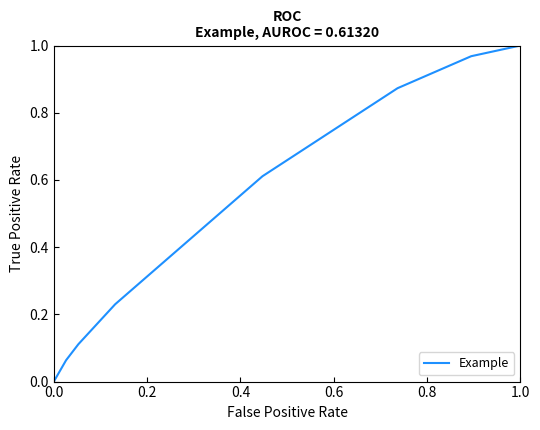

How many lines are shown in the chart?

1